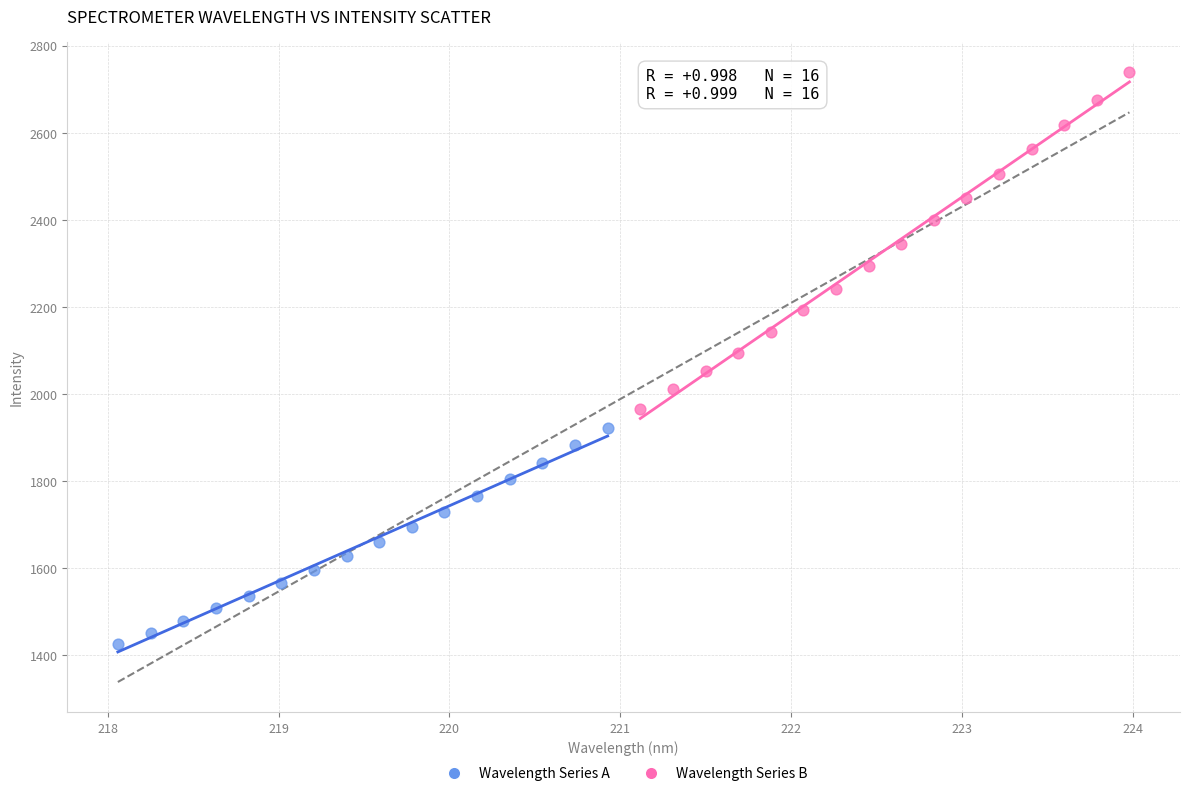

Which series contains the lowest Y value?

Wavelength Series A